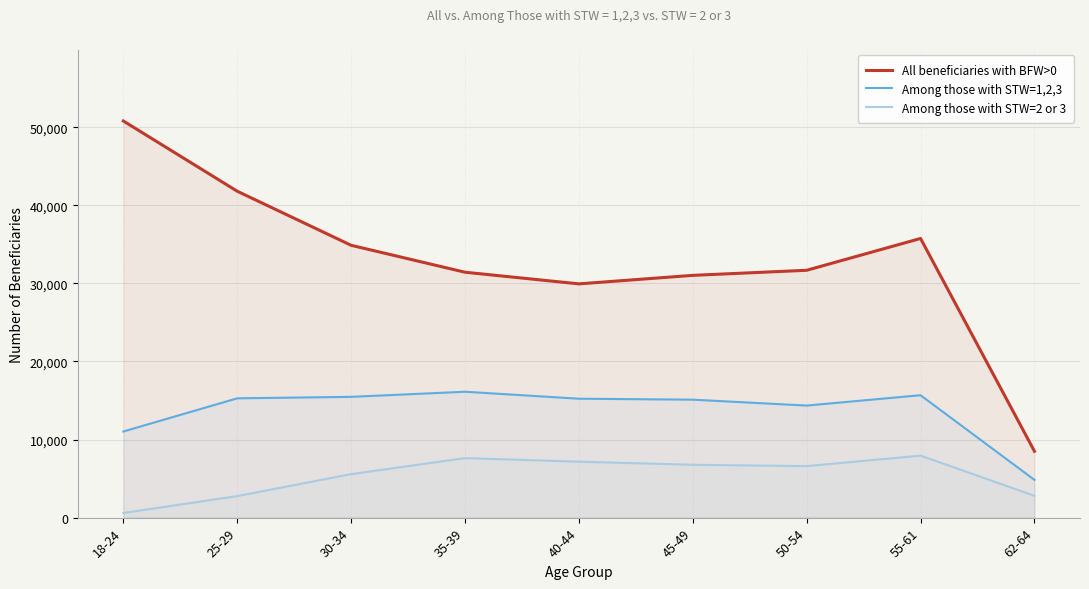

At which category does Among those with STW=2 or 3 reach its first local valley?

50-54